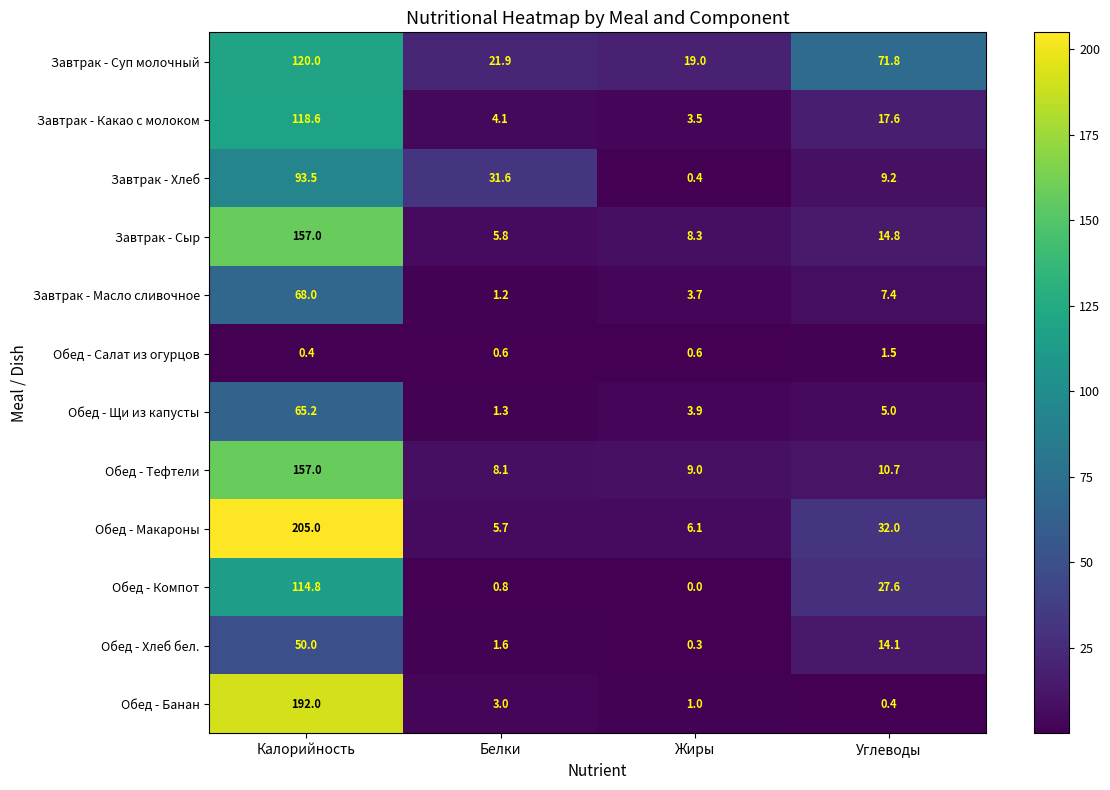

What is the total value across all series at Жиры?

55.8